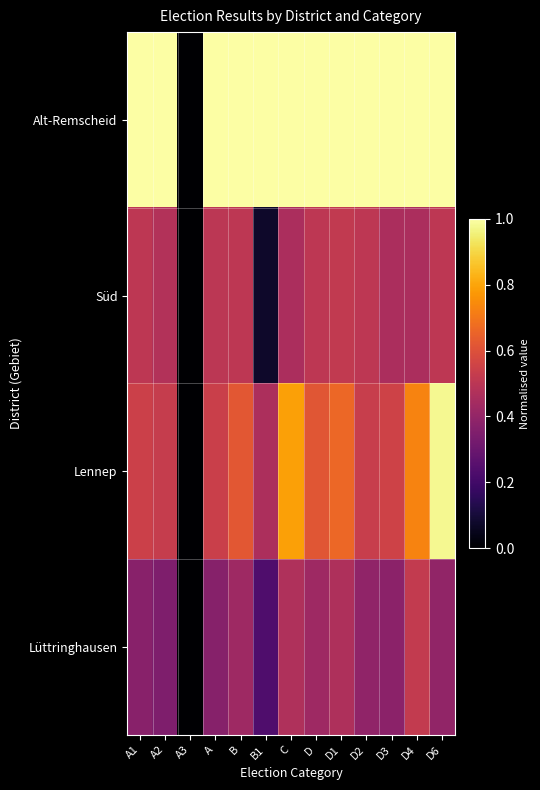

What is the difference between the highest and lowest values at D?

0.6